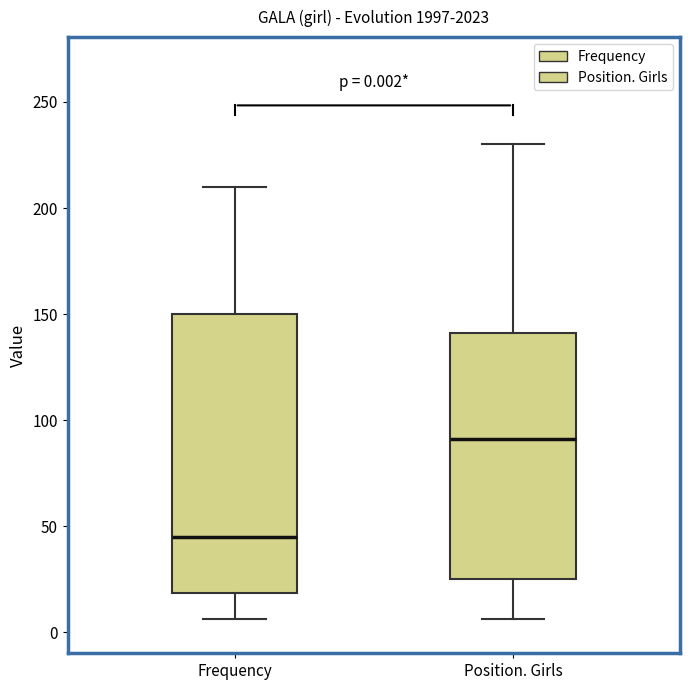

Which box has the lowest median line?

Frequency